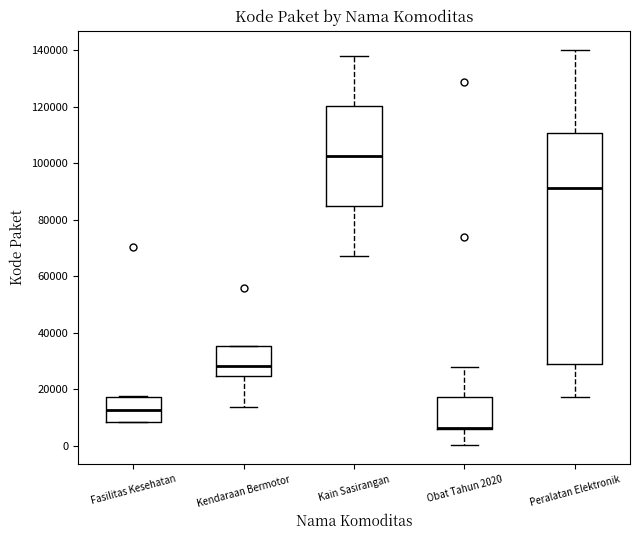

Reading left to right, read every box against the y-axis: the position of its median line, the range the box covers, and the ends of its whiskers. The values are not printed on the chart, so give them approximately, as read against the axis.

Fasilitas Kesehatan: median 12000, box 8000 to 18000, whiskers 8000 to 18000
Kendaraan Bermotor: median 28000, box 24000 to 36000, whiskers 14000 to 36000
Kain Sasirangan: median 102000, box 84000 to 120000, whiskers 68000 to 138000
Obat Tahun 2020: median 6000 (drawn on the box's lower edge), box 6000 to 18000, whiskers 0 to 28000
Peralatan Elektronik: median 92000, box 28000 to 110000, whiskers 18000 to 140000